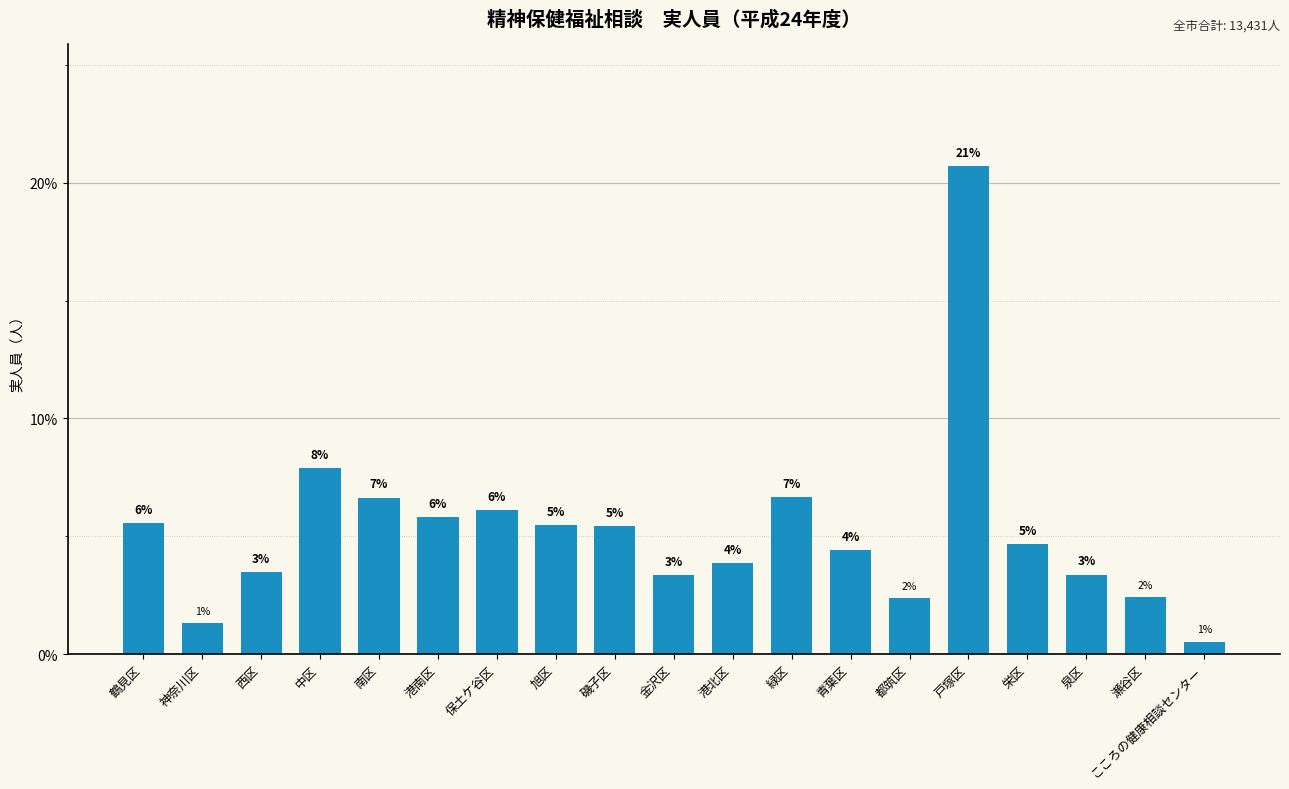

Are the bars horizontal?

No